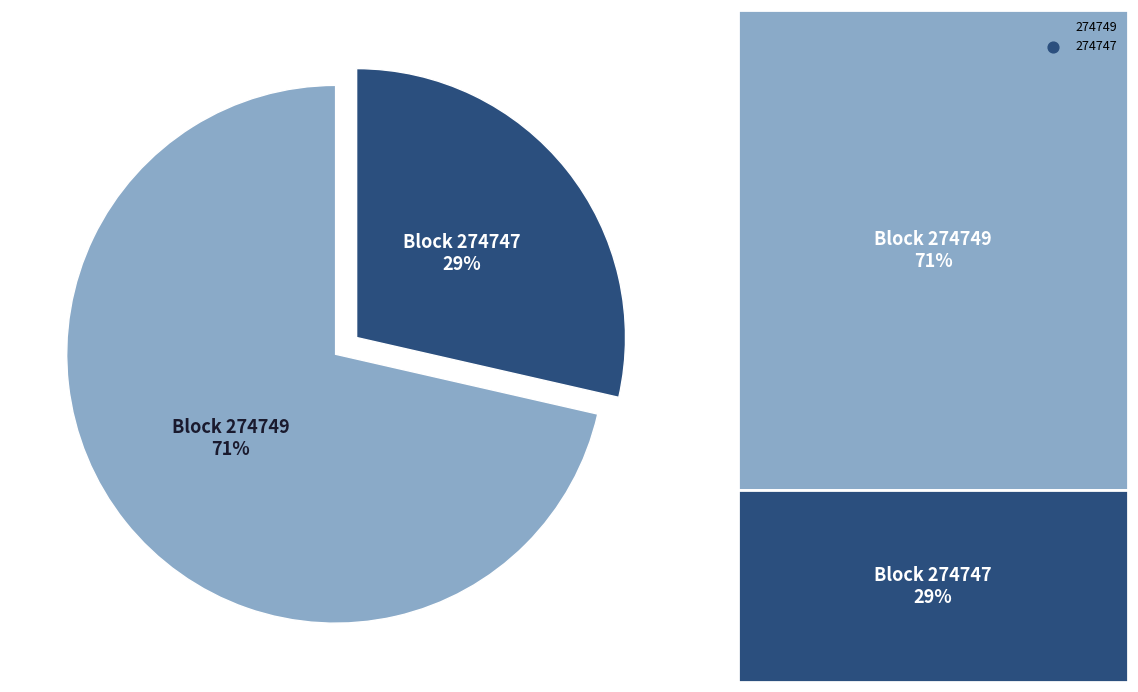

Combined, do Block 274747 and Block 274749 account for over 50%?

Yes